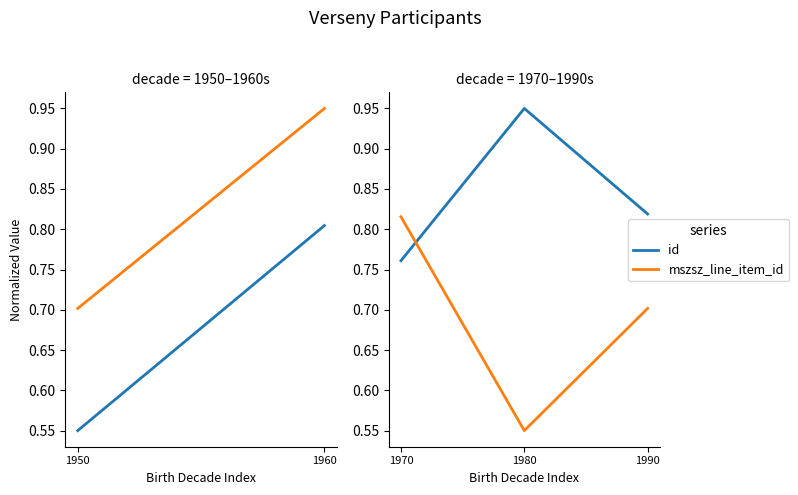

What are all the series names shown in the legend?

id, mszsz_line_item_id